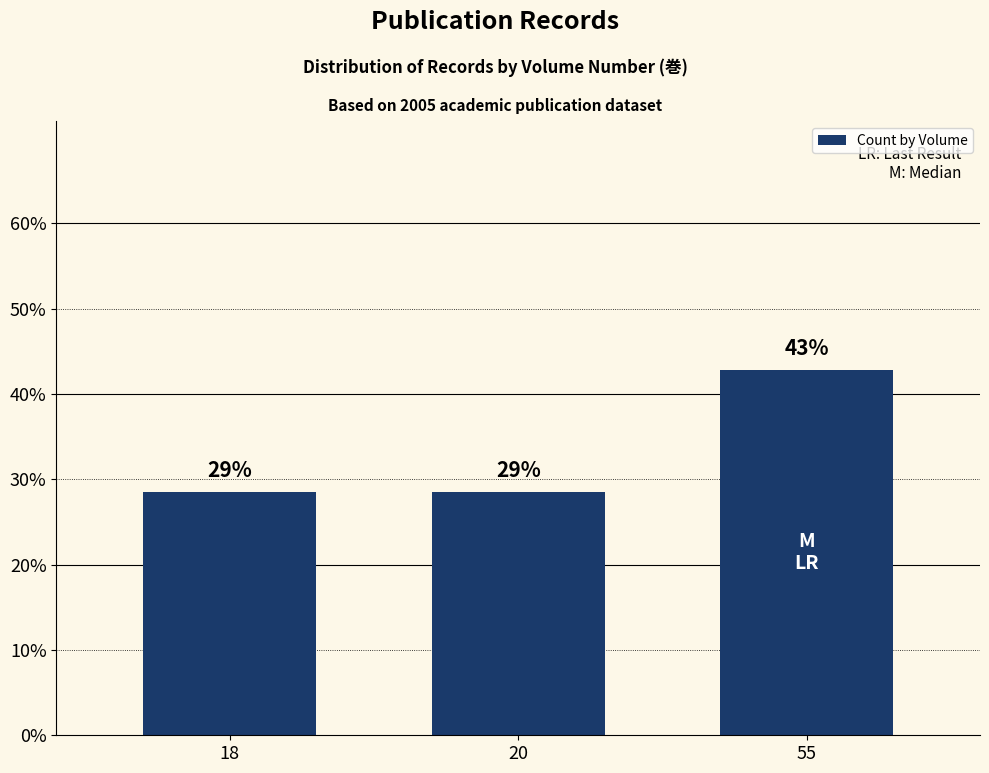

What is the value of the 3rd bar from the left?

42.9